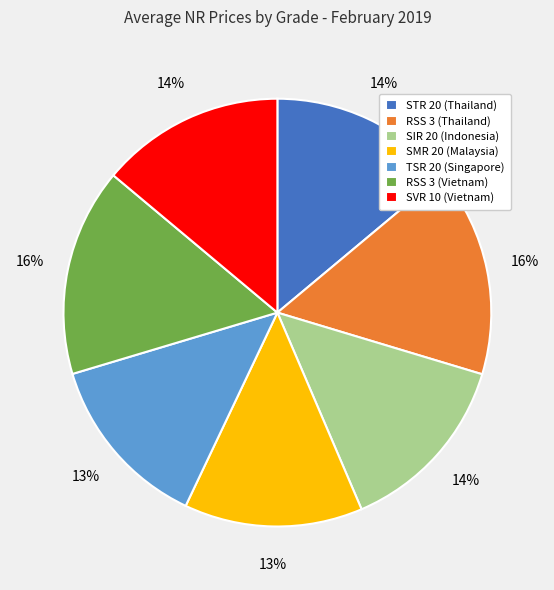

Does any single category account for the majority?

No